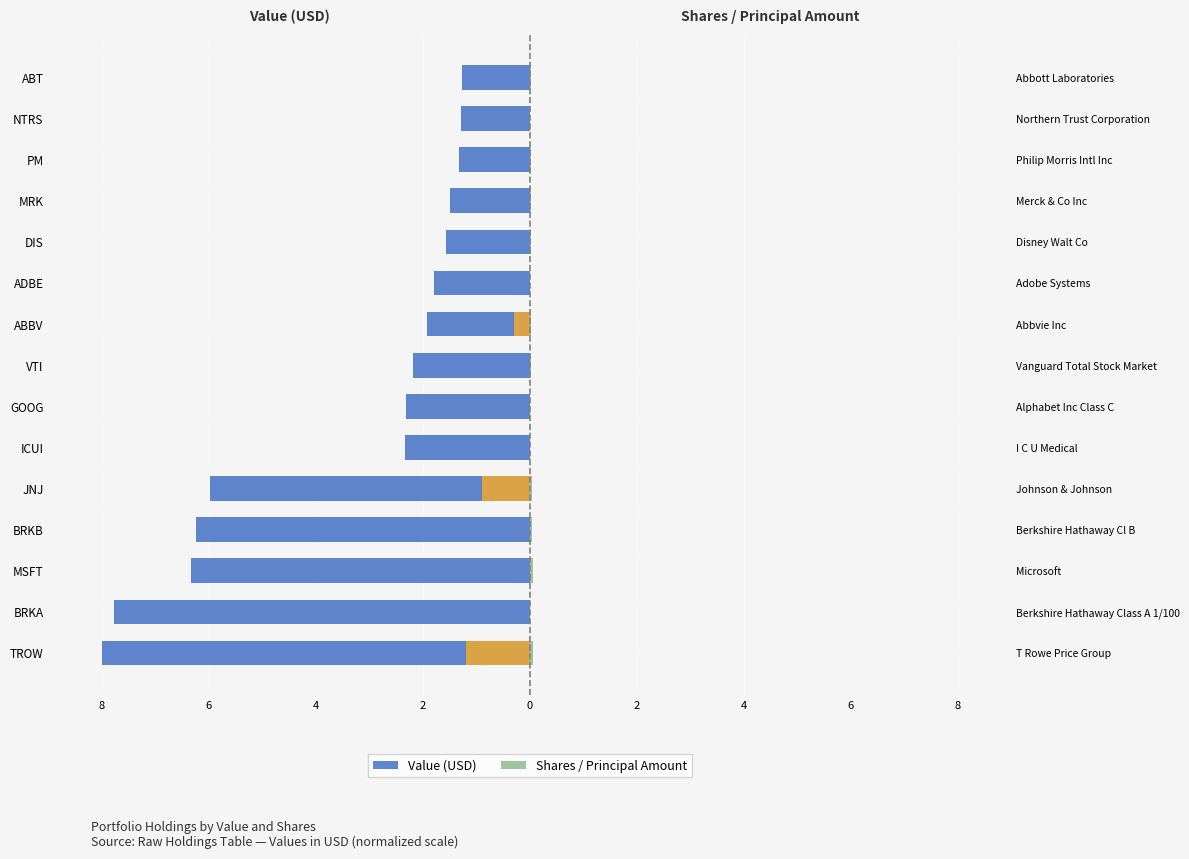

What are all the series names shown in the legend?

Value (USD), Shares / Principal Amount